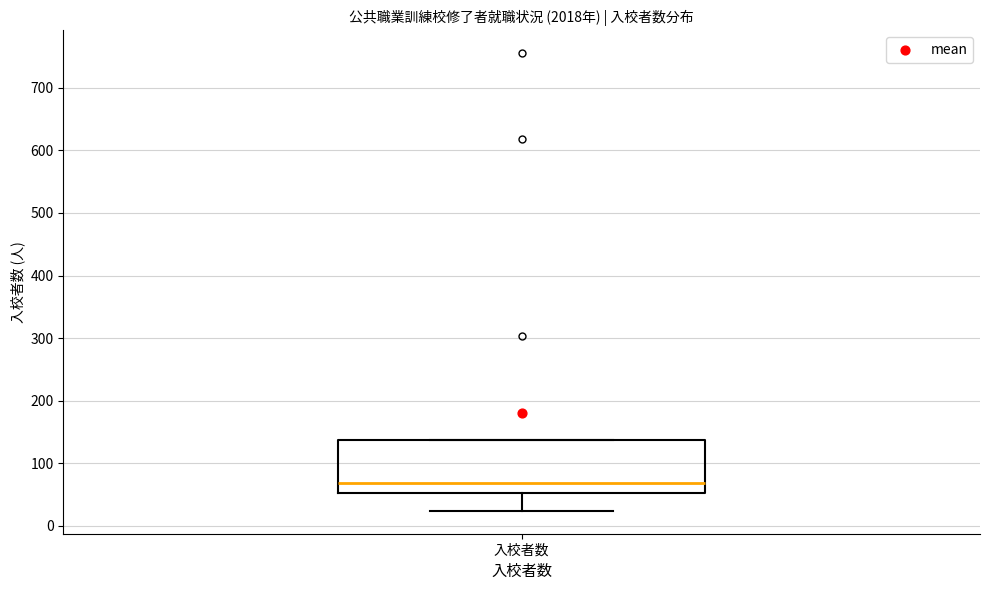

Read this box plot against the y-axis: the position of the median line, the range covered by the box, and the ends of both whiskers. The values are not printed on the chart, so give them approximately, as read against the axis.

median 70, box 50 to 140, whiskers 20 to 140